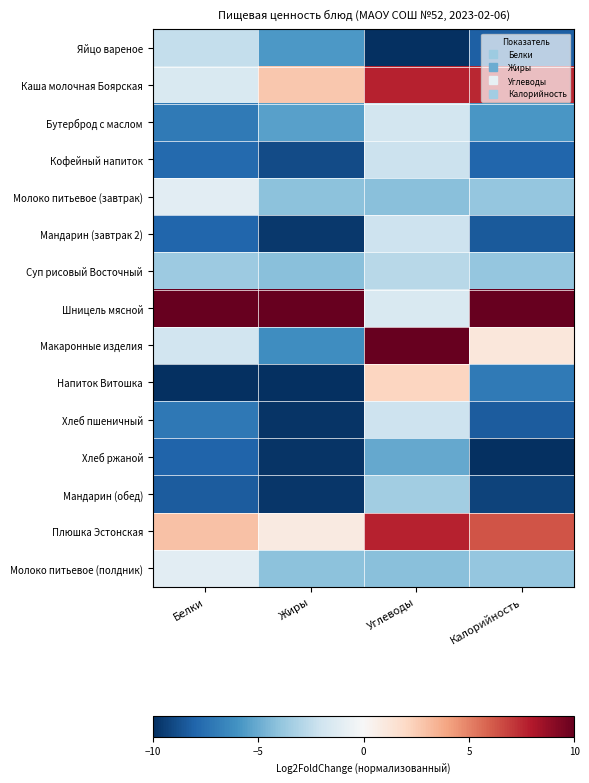

List the series in order of their peak value, highest first.

Шницель мясной, Макаронные изделия, Плюшка Эстонская, Каша молочная Боярская, Напиток Витошка, Молоко питьевое (завтрак), Молоко питьевое (полдник), Бутерброд с маслом, Мандарин (завтрак 2), Хлеб пшеничный, Кофейный напиток, Яйцо вареное, Суп рисовый Восточный, Мандарин (обед), Хлеб ржаной